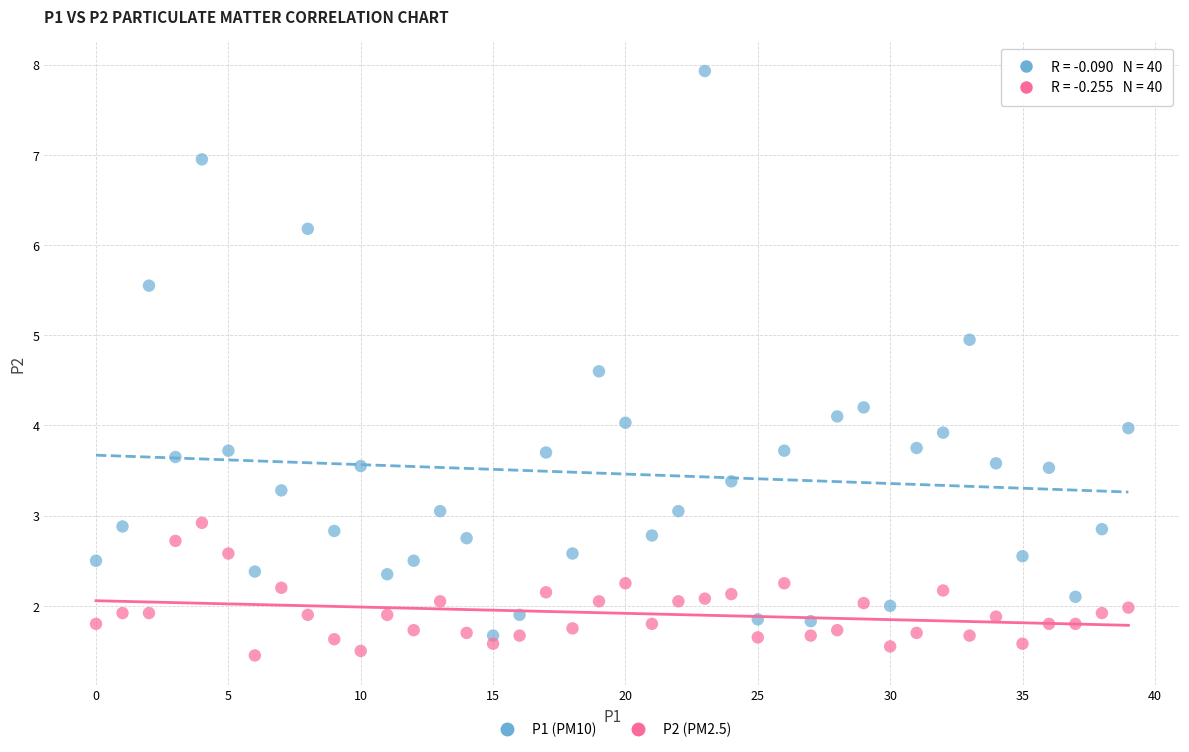

Across all data points, what is the range of Y values (max minus min)?

6.5